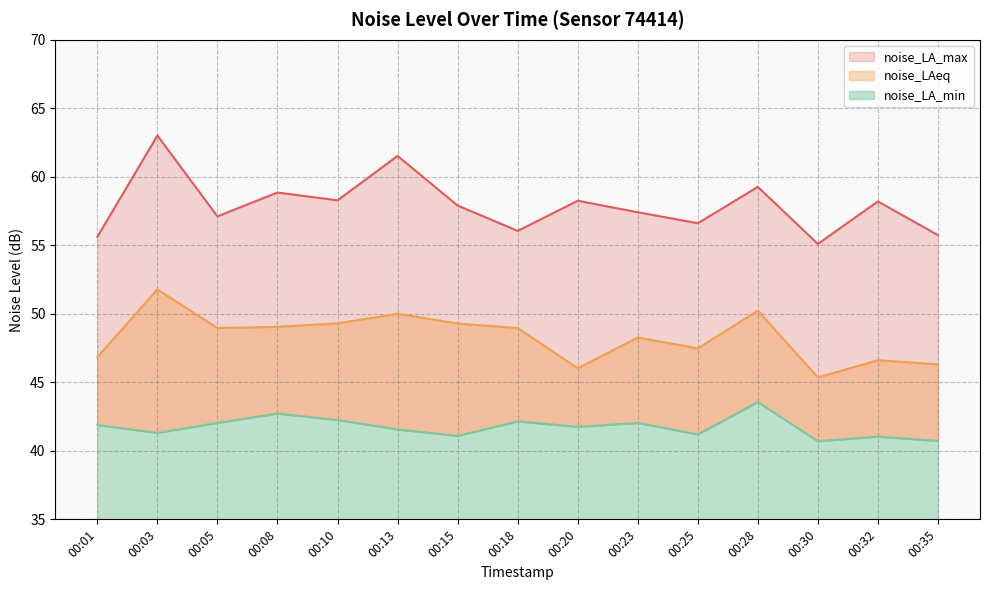

Where is noise_LAeq nearest to the value 48?

00:23